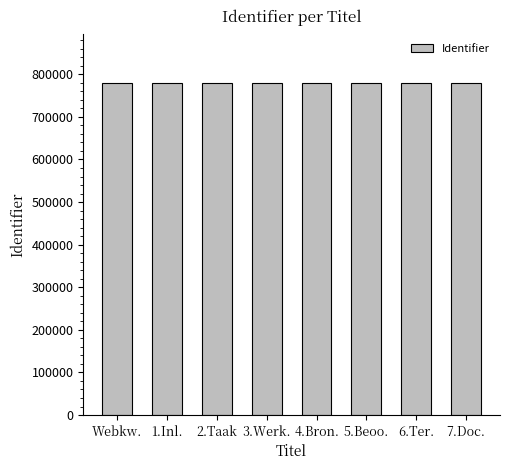

Approximately how many times larger is the value at 4.Bron. compared to Webkw.?

1.0